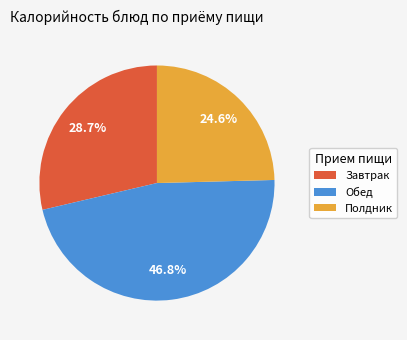

Is the sum of Завтрак and Обед greater than half?

Yes